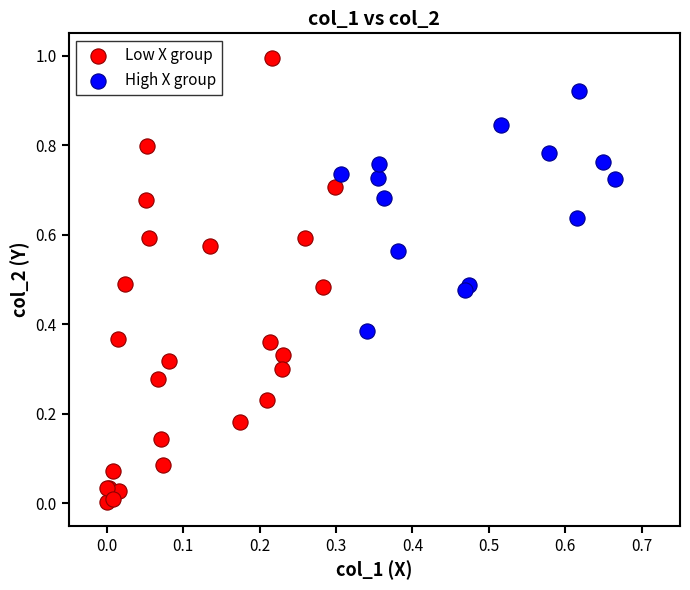

Which series contains the highest Y value?

Low X group